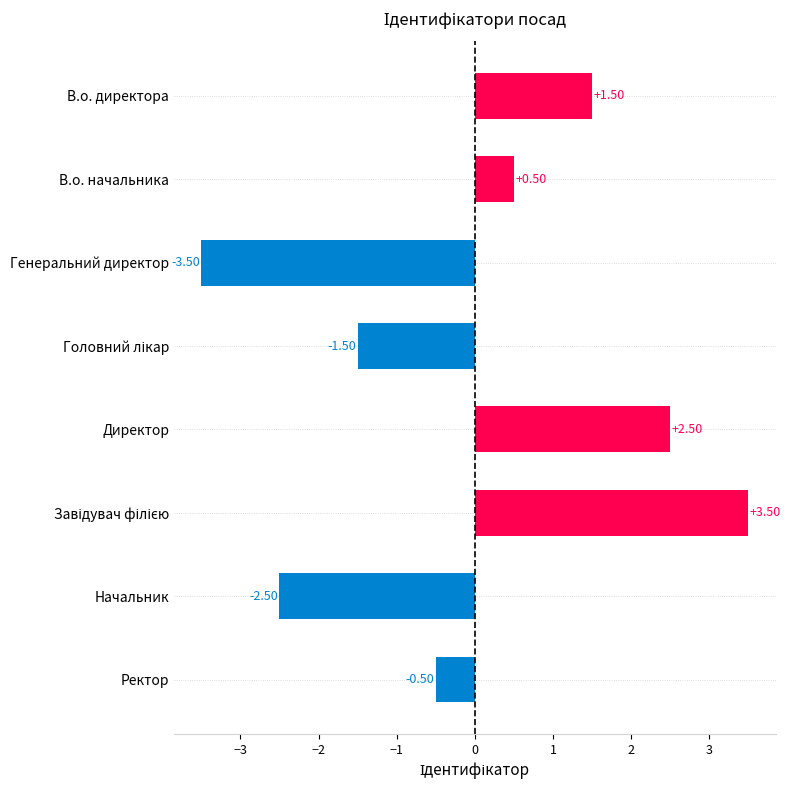

What is the label of the 2nd bar from the bottom?

Начальник